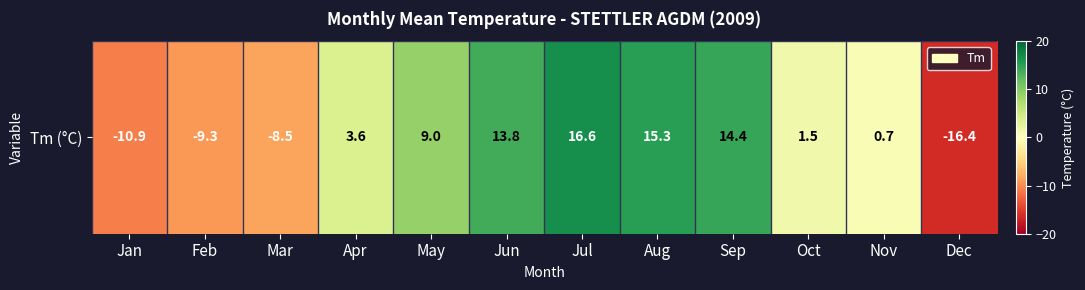

True or false: the data shows 21.3 at Aug.

False